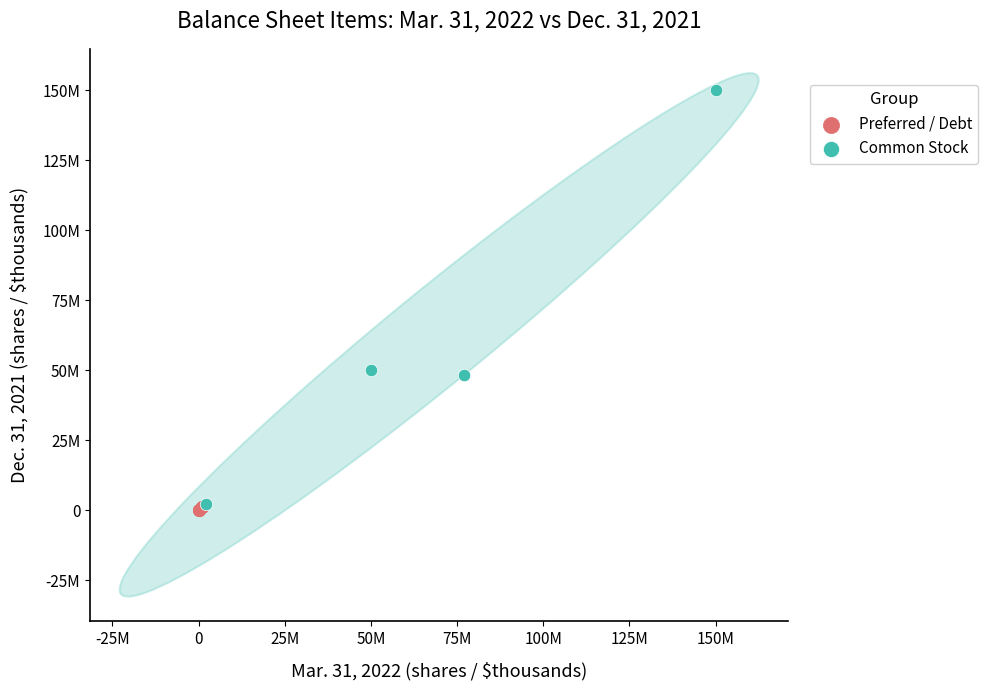

What are all the series names shown in the legend?

Preferred / Debt, Common Stock